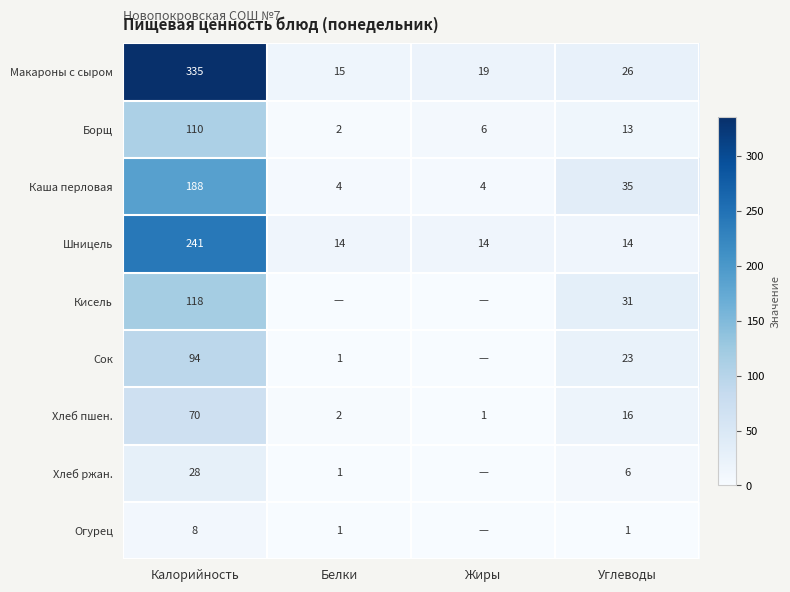

What is the difference between the Каша перловая values at Калорийность and Жиры?

184